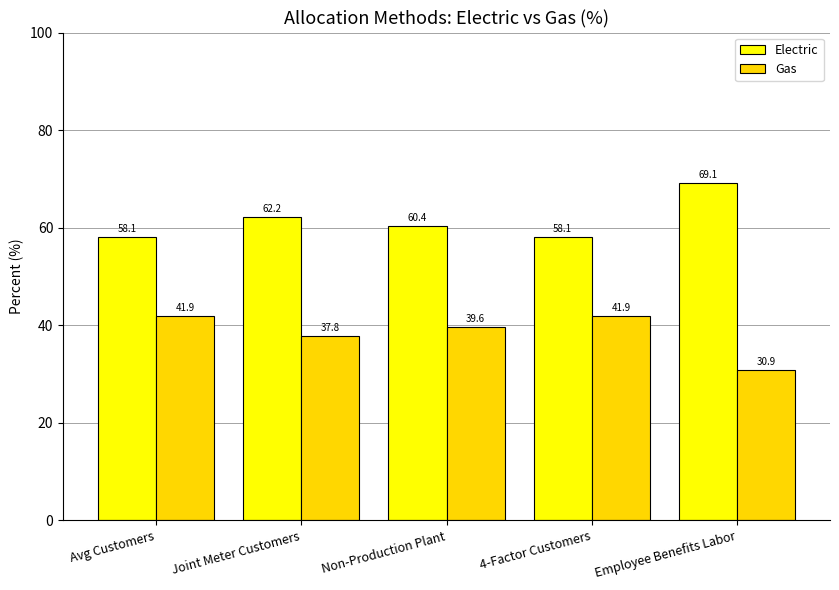

What position from the left is 4-Factor Customers?

4